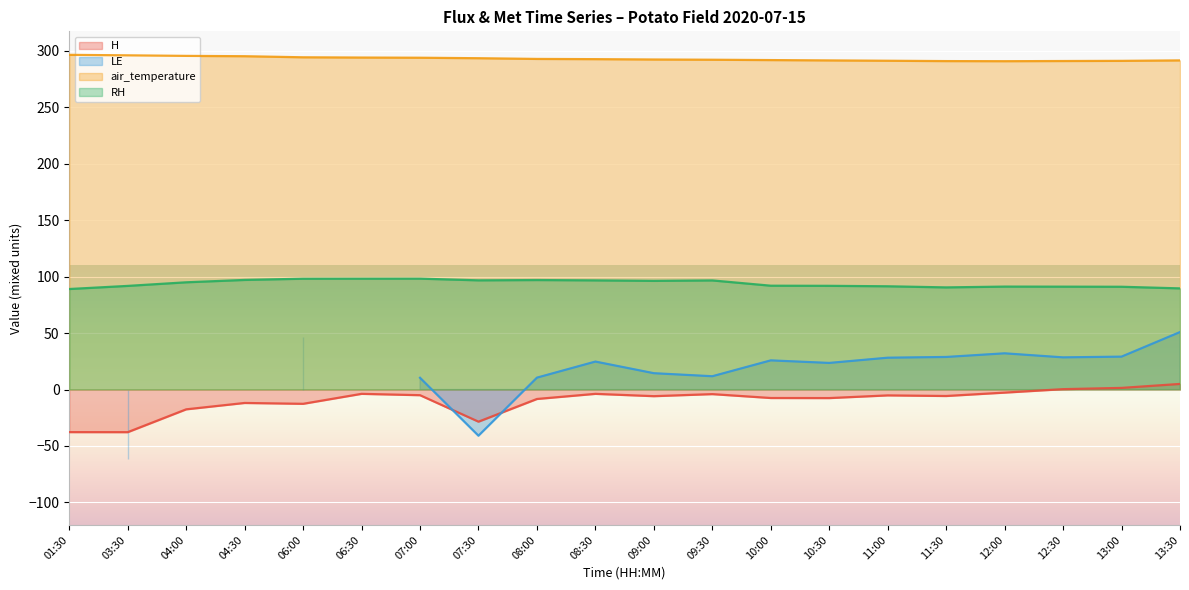

How many data points in air_temperature are less than 292?

8